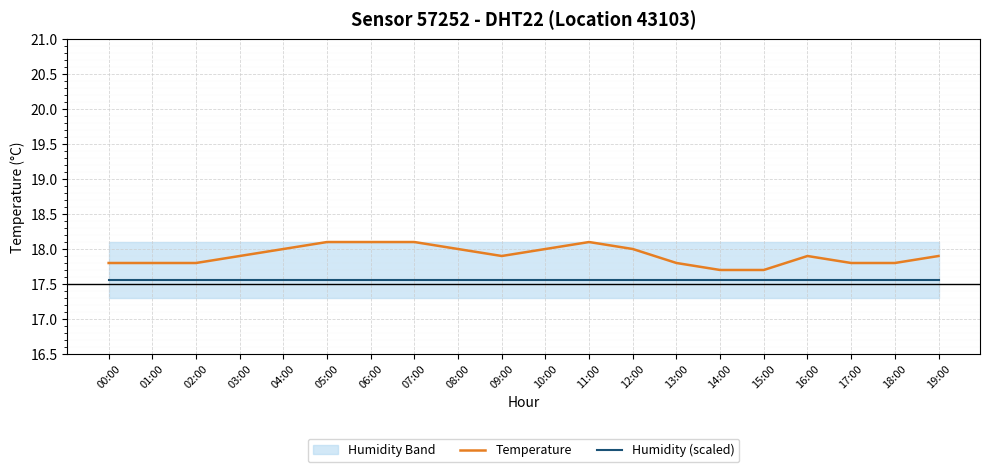

What is the minimum value shown in the chart?

17.6